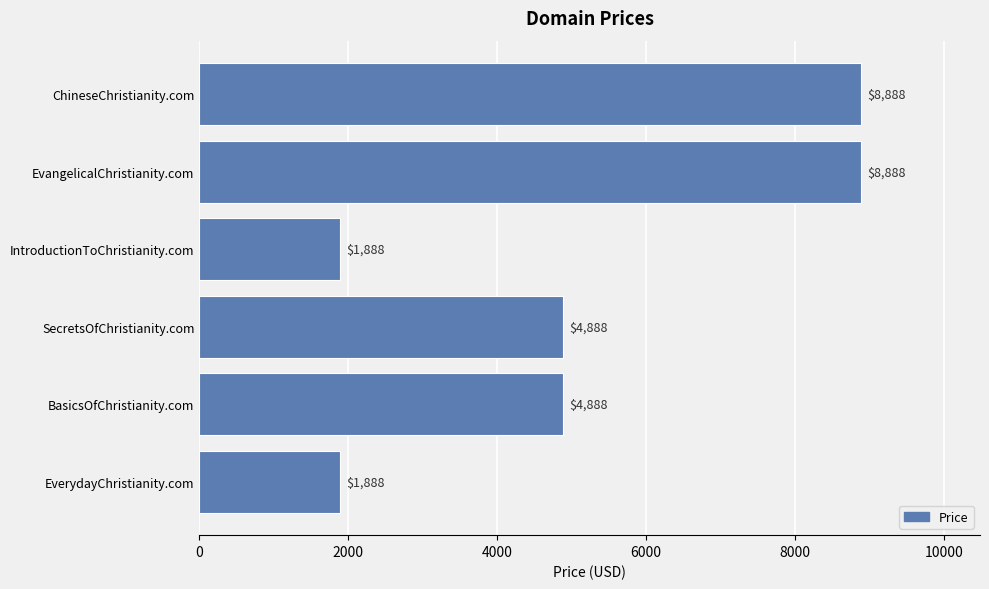

What is the maximum value shown in the chart?

8888